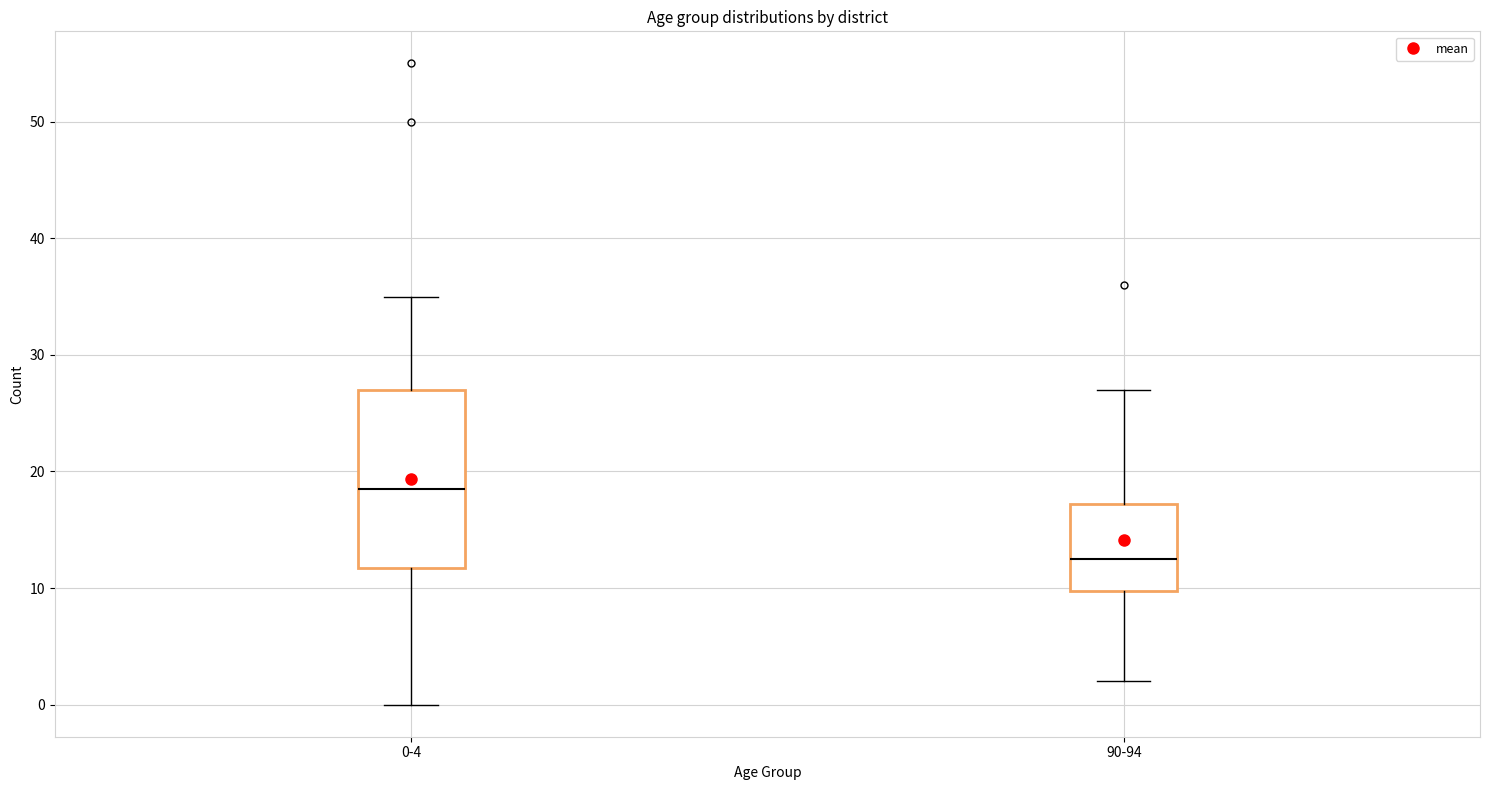

Which box is the tallest, from its lower edge to its upper edge?

0-4